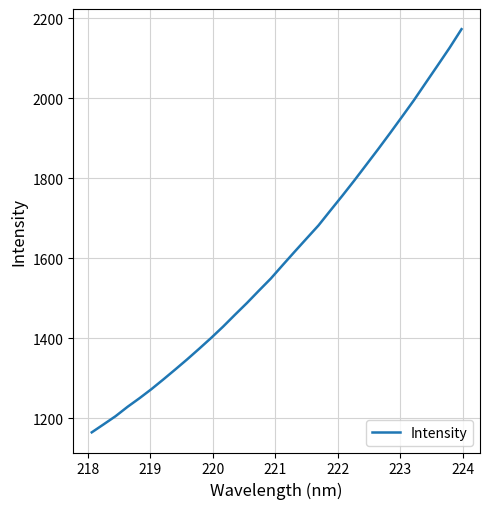

True or false: the data has more than 2 interior local peaks.

False